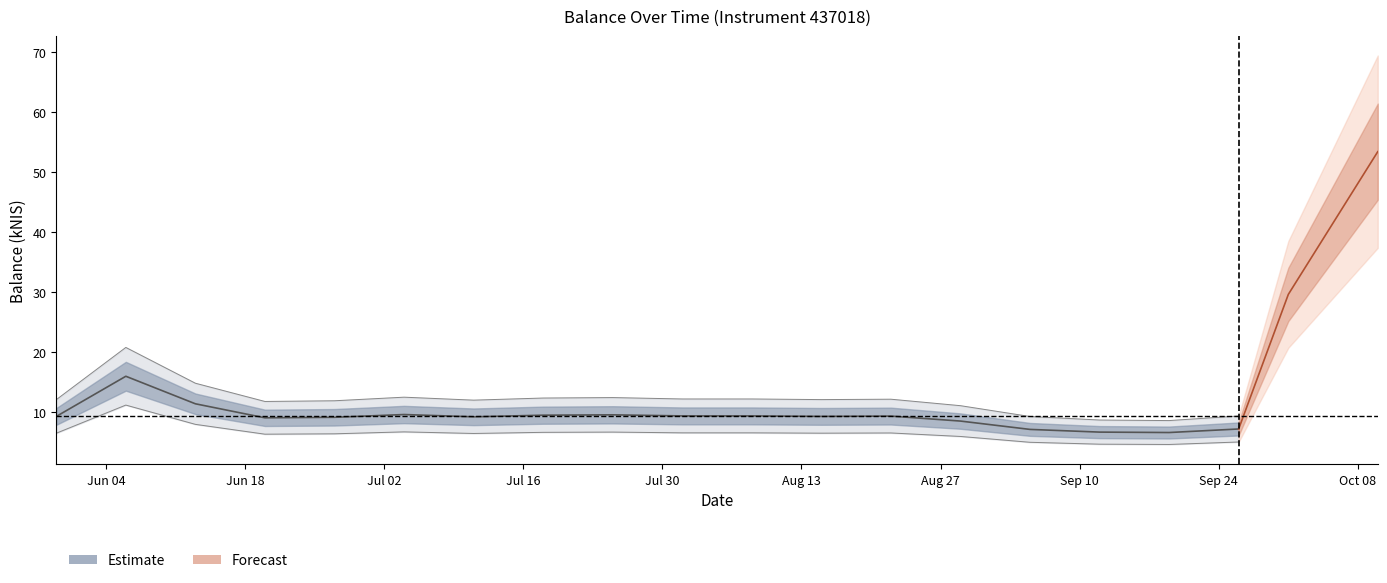

Is this an area chart (filled region under the line)?

No